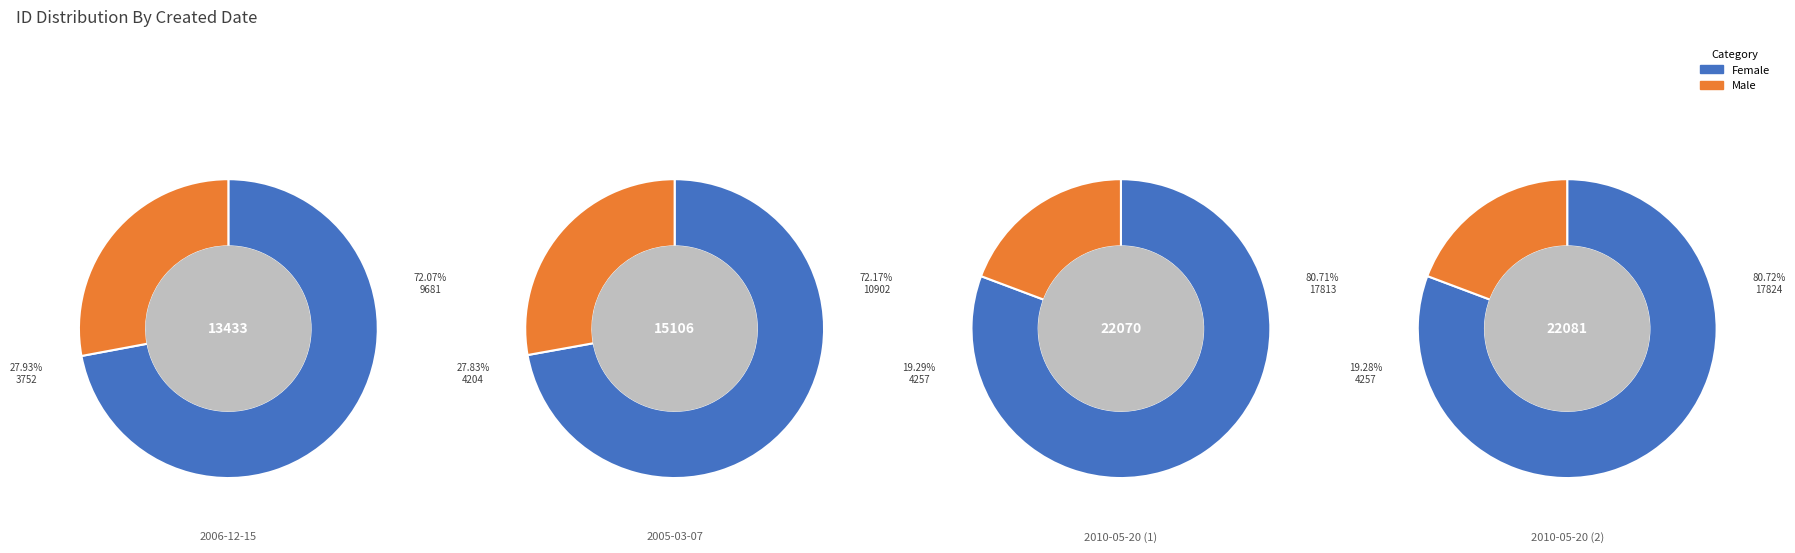

Which series has the largest range (max minus min)?

Female